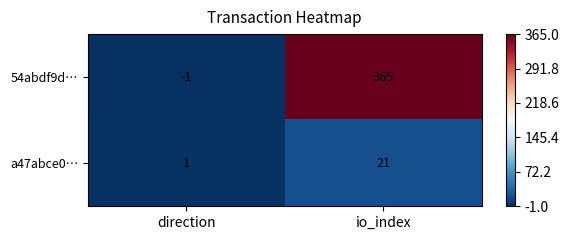

Which series has the largest total across all categories?

54abdf9d…